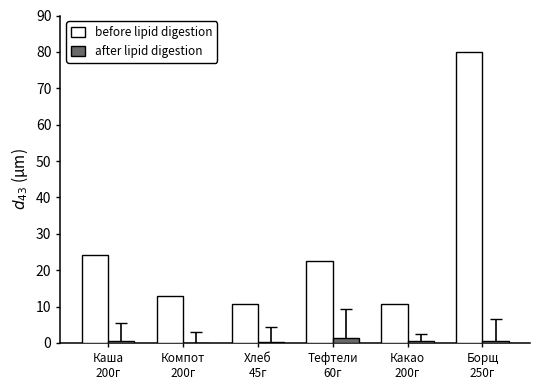

What is the maximum value shown in the chart?

80.0